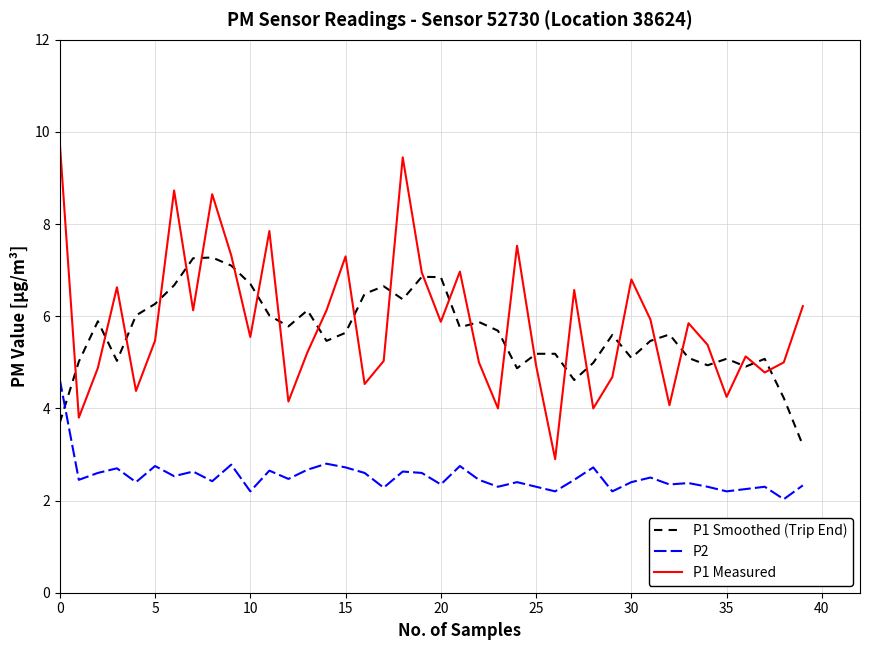

What is the minimum value for P1 Smoothed (Trip End)?

3.2